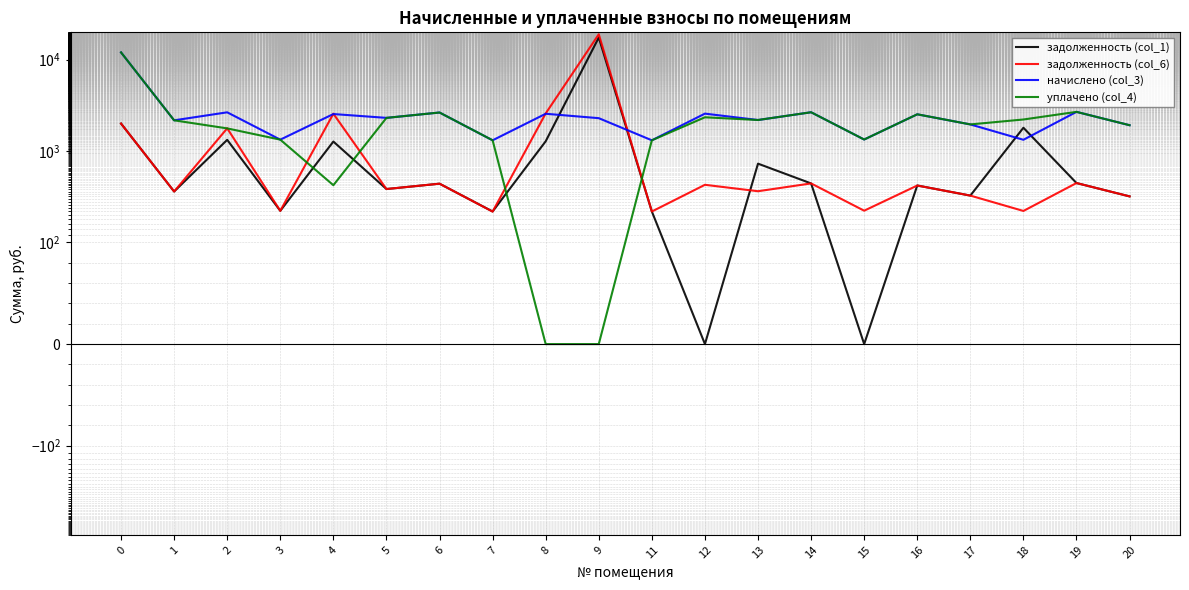

What is the value of the задолженность (col_6) point at the 17th from the left?

325.4